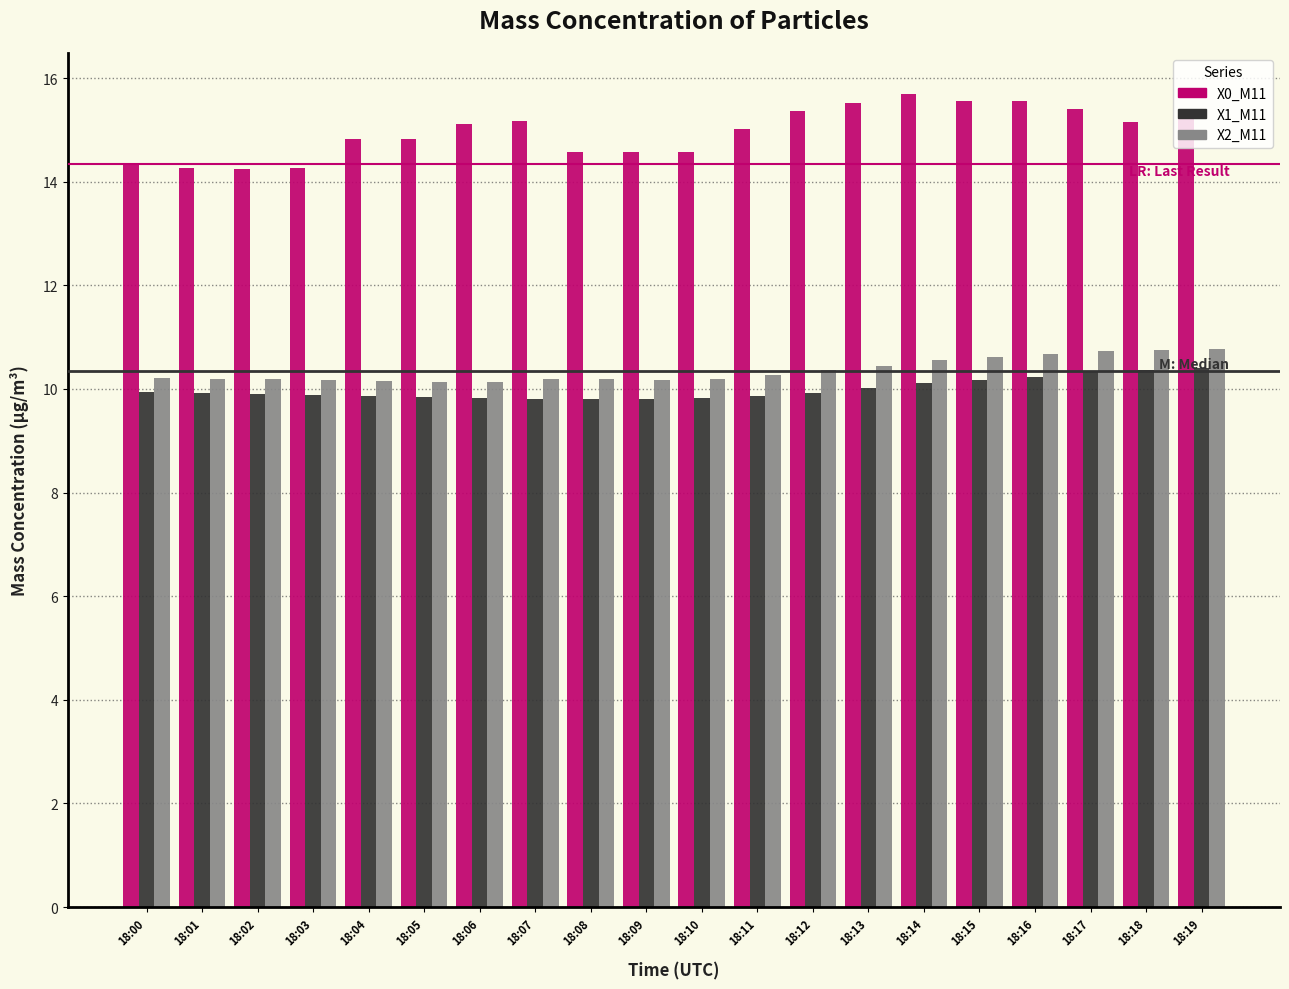

Which category has the highest value in the X0_M11 series?

18:14